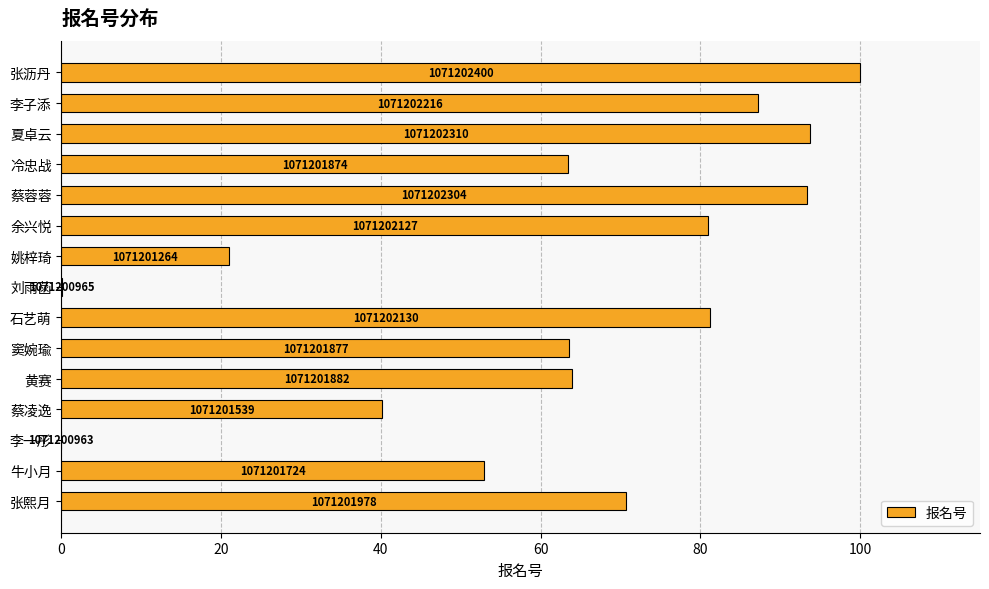

Are the bars horizontal?

Yes